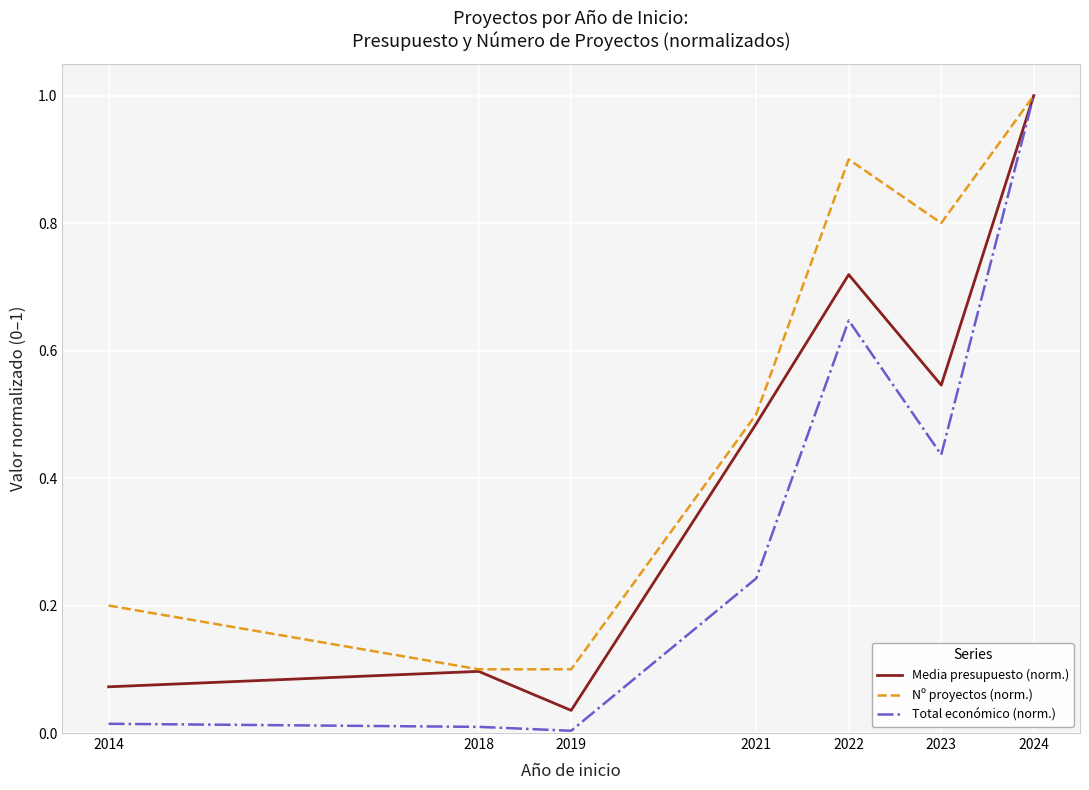

How many categories are shown in the chart?

7